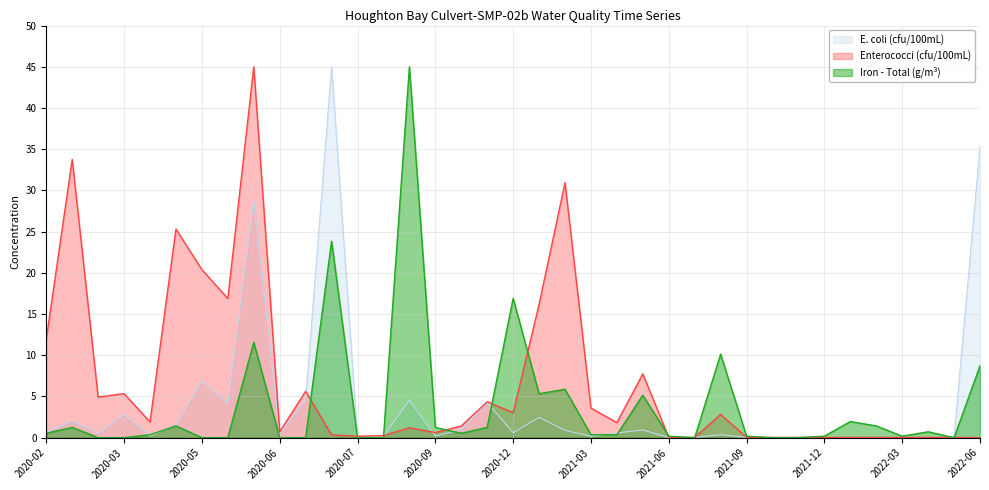

At how many categories does at least one series exceed 30?

6